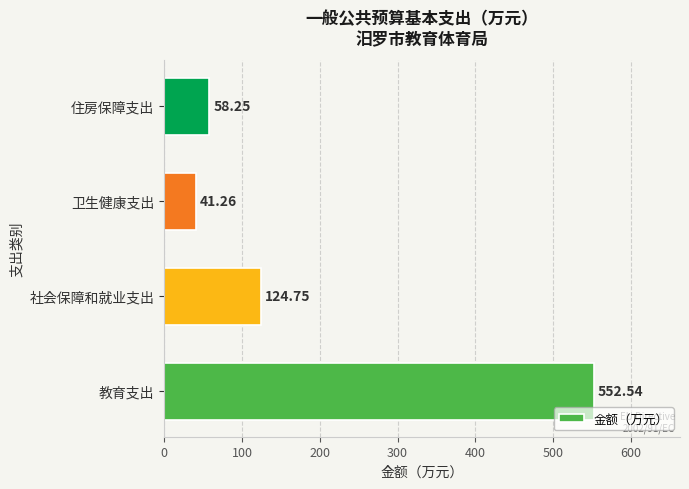

What is the minimum value shown in the chart?

41.3